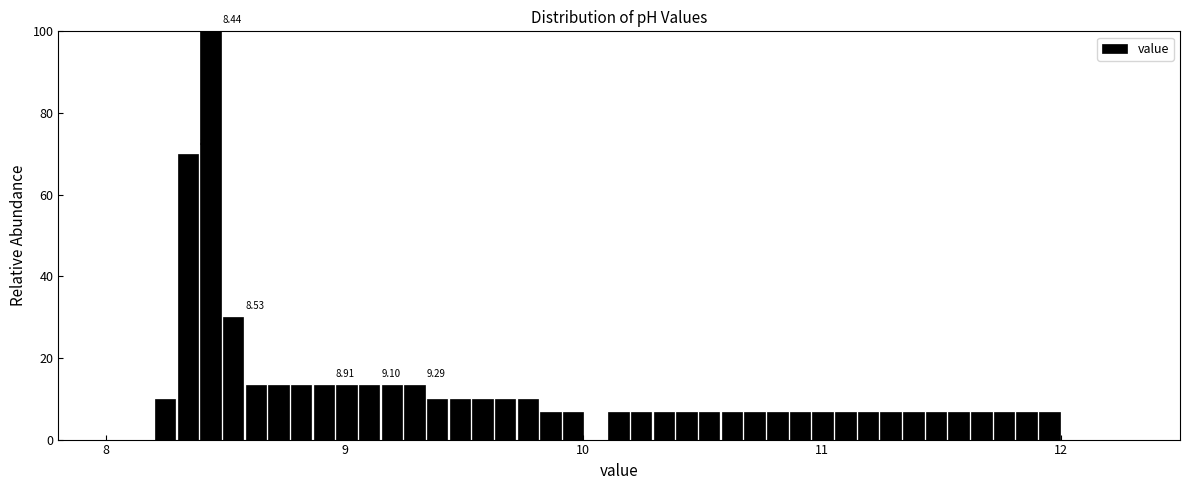

Read against the x-axis, roughly where is the centre of the tallest bar?

8.4